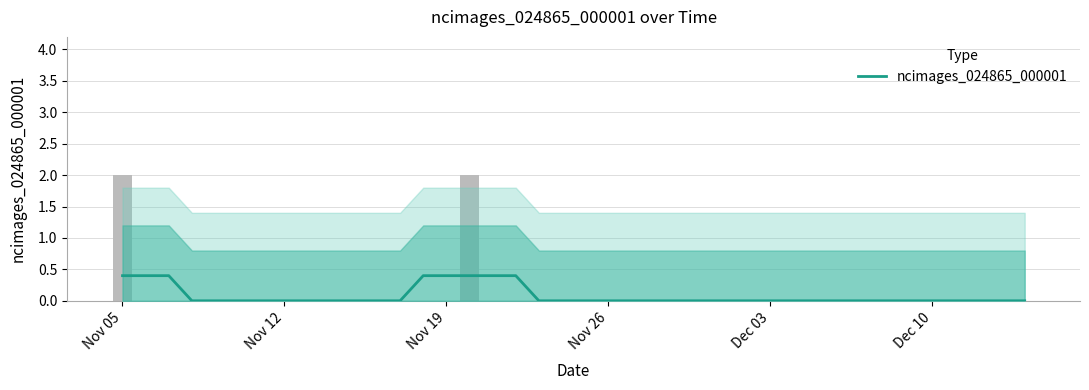

Reading left to right, extract all data points from this chart.

0.4	0.4	0.4	0.0	0.0	0.0	0.0	0.0	0.0	0.0	0.0	0.0	0.0	0.4	0.4	0.4	0.4	0.4	0.0	0.0	0.0	0.0	0.0	0.0	0.0	0.0	0.0	0.0	0.0	0.0	0.0	0.0	0.0	0.0	0.0	0.0	0.0	0.0	0.0	0.0